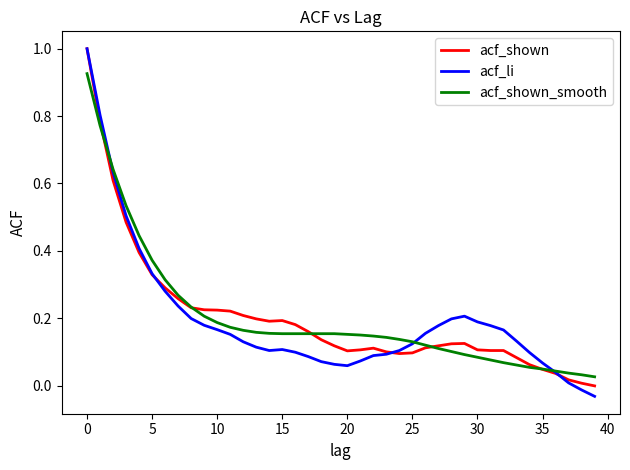

Which series has the widest spread of values?

acf_li